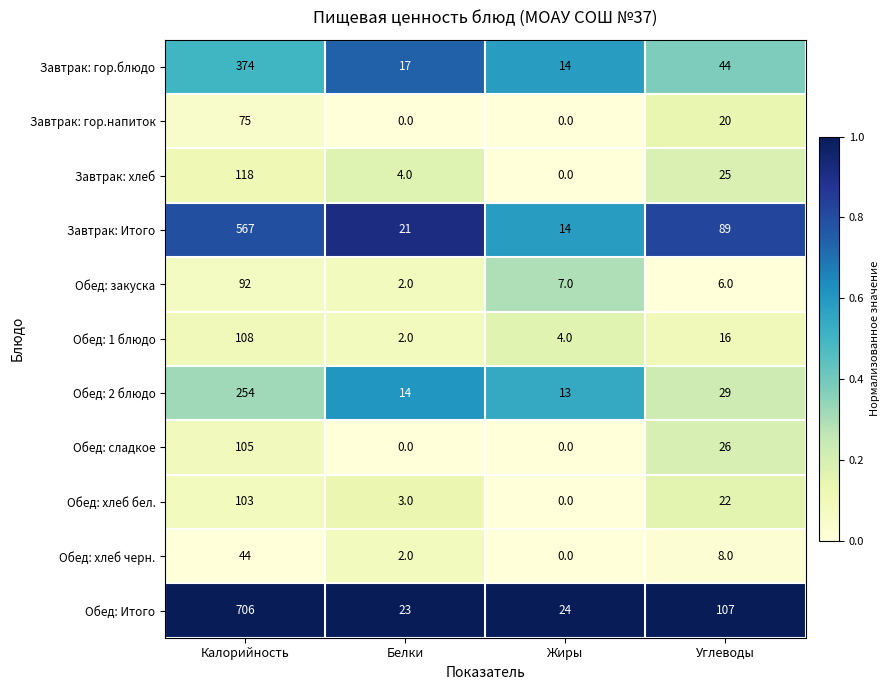

Which category has the highest value in the Обед: 2 блюдо series?

Калорийность